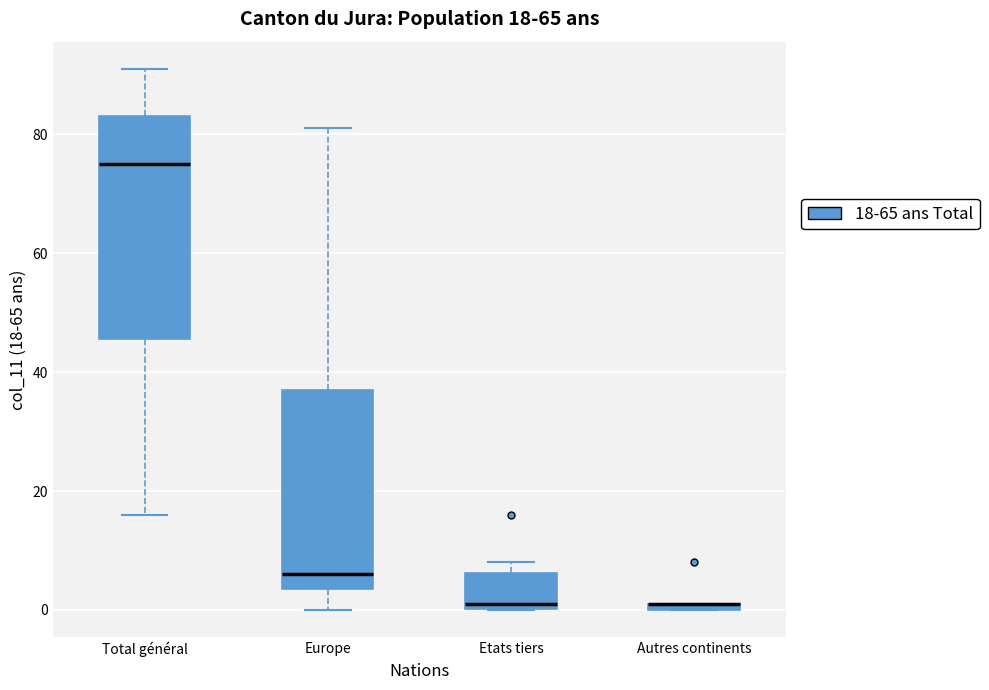

Which box is the tallest, from its lower edge to its upper edge?

Total général